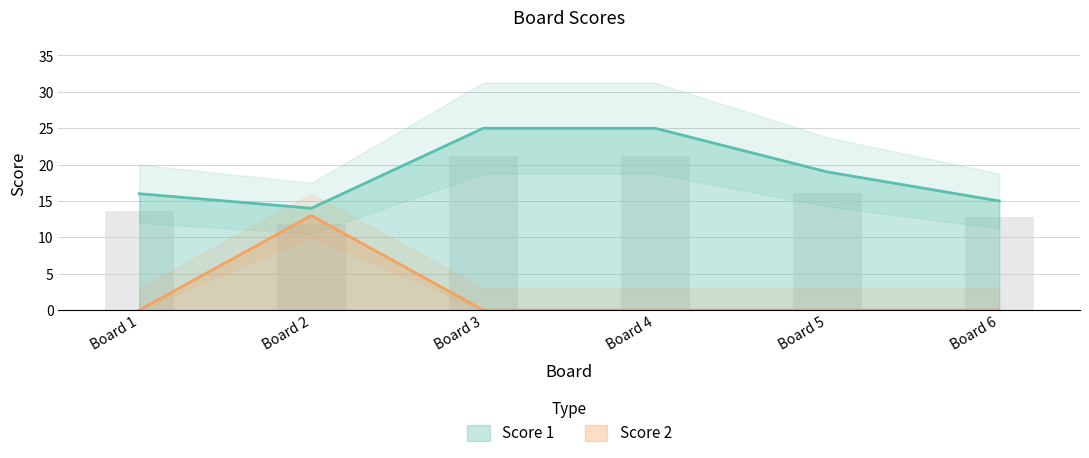

What are all the series names shown in the legend?

Score 1, Score 2